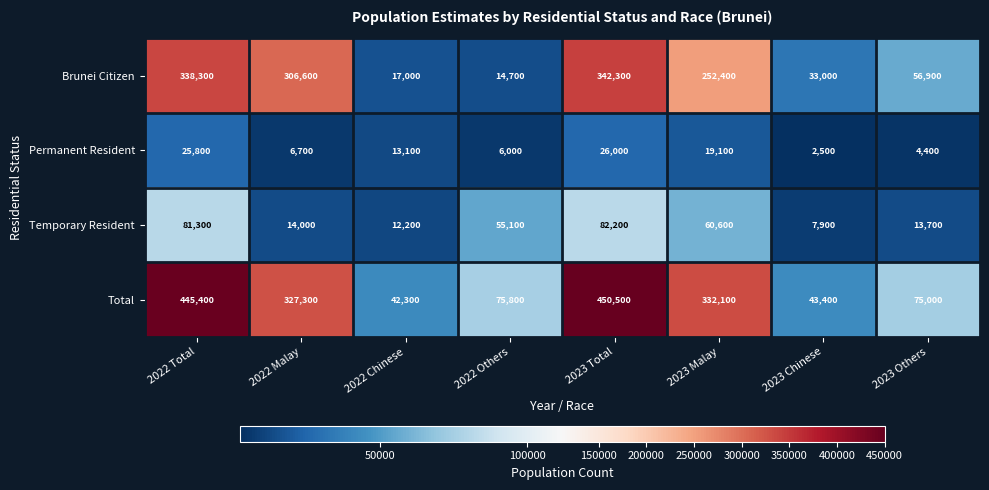

What is the difference between the maximum and minimum values in the Temporary Resident series?

74300